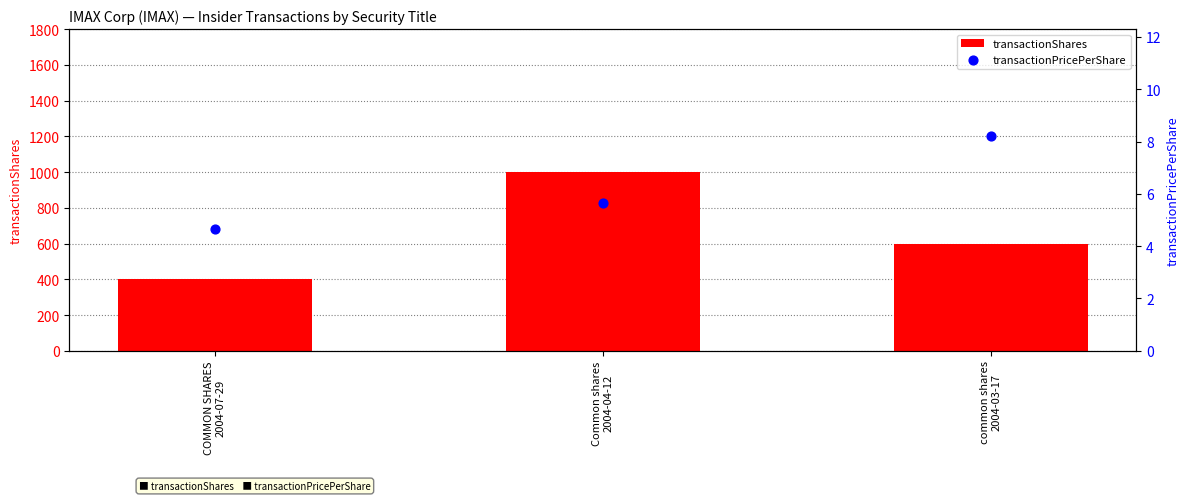

What is the total value across all series at COMMON SHARES
2004-07-29?

404.6